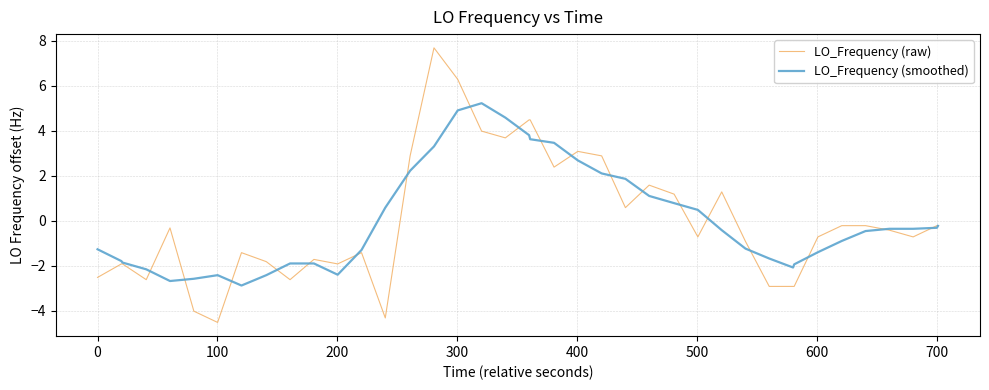

What is the smallest value displayed?

-4.5